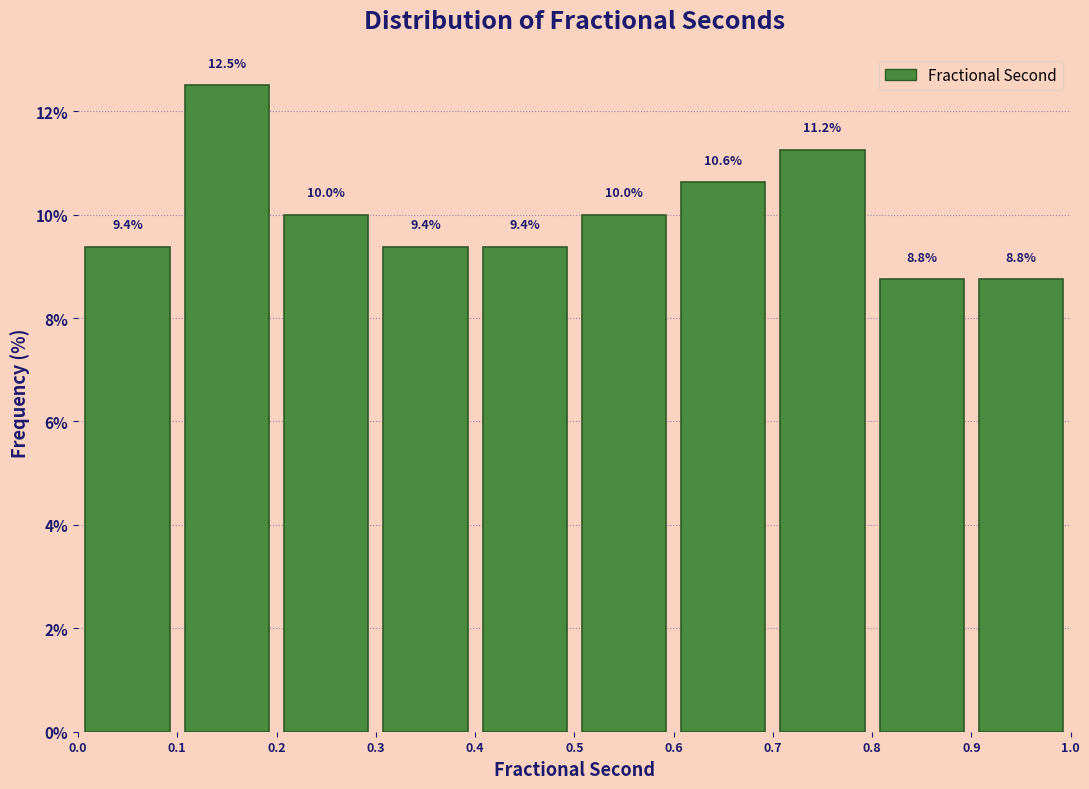

What is the height of the bar covering 0.2 to 0.3 on the x-axis?

10.0